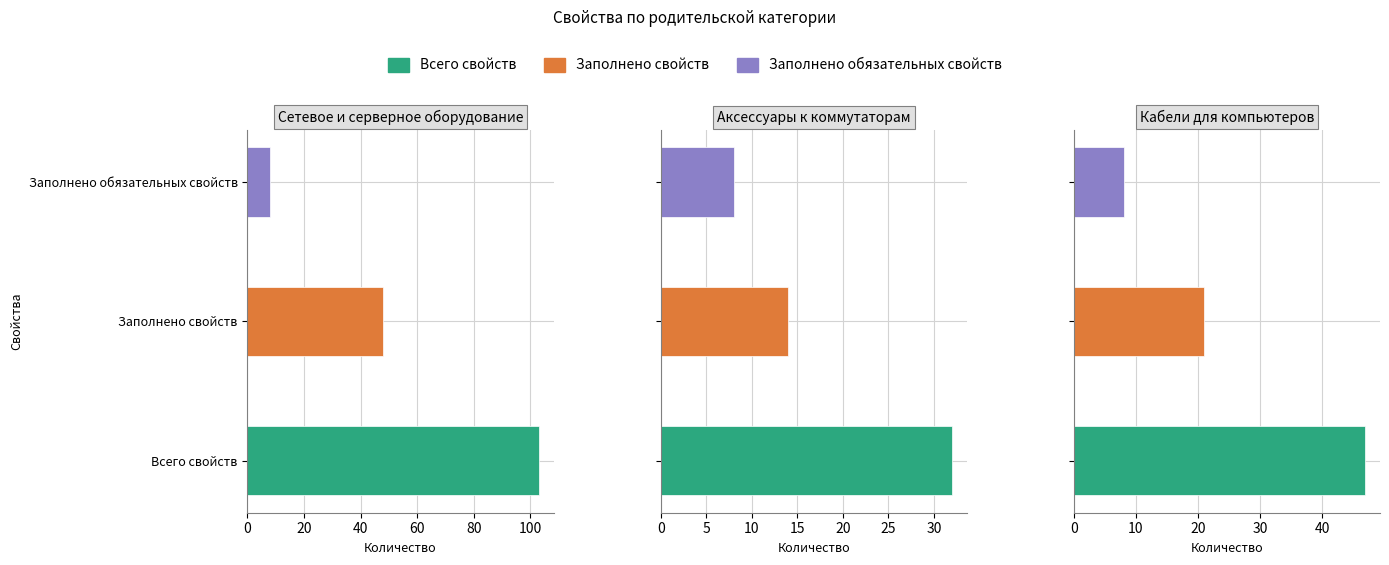

Which has a higher value, Аксессуары к коммутаторам or Сетевое и серверное оборудование?

Сетевое и серверное оборудование